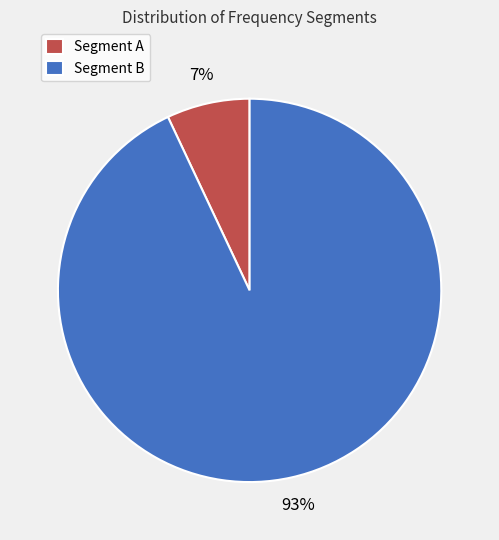

How many segments does this pie chart have?

2